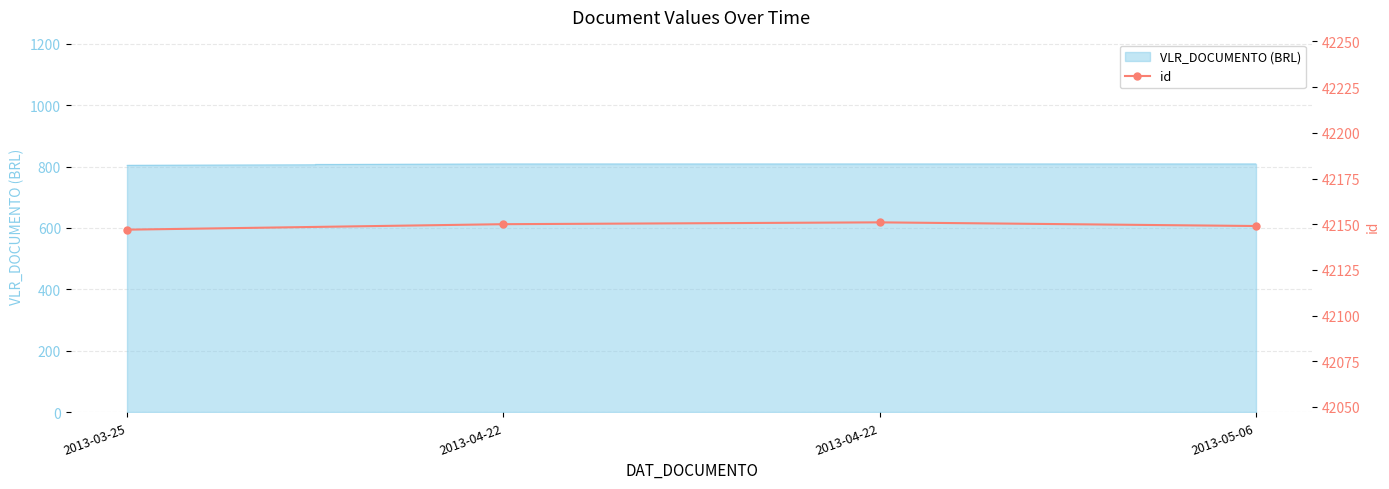

How many lines are shown in the chart?

1